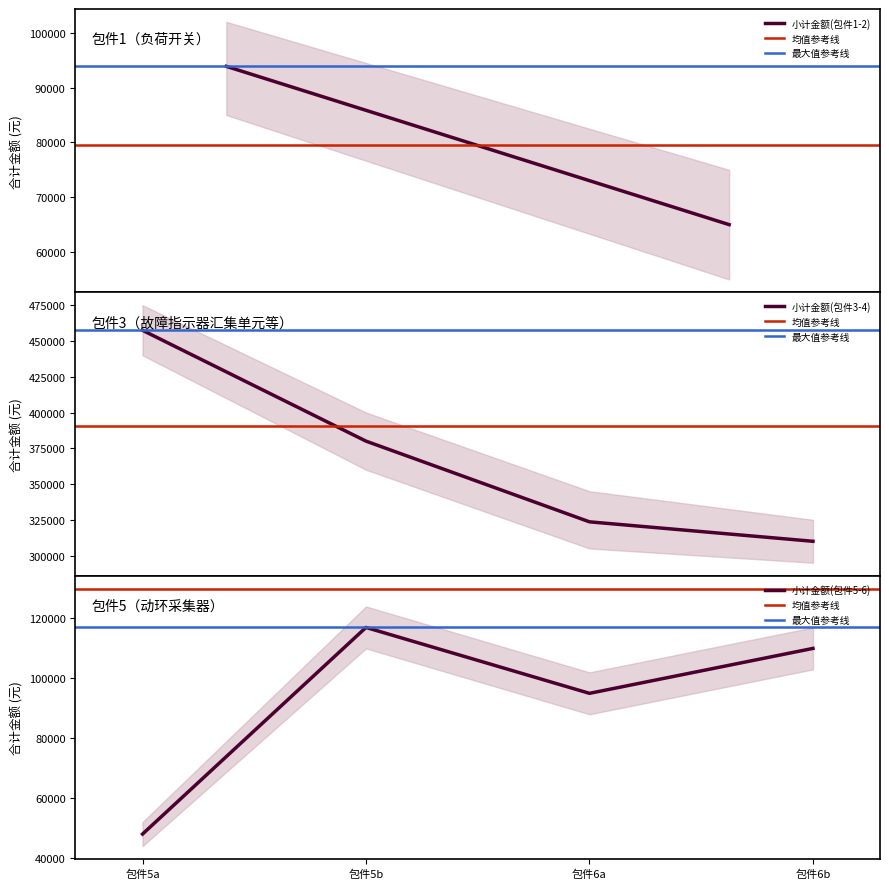

True or false: 小计金额(包件3-4) has more than 2 interior local peaks.

False